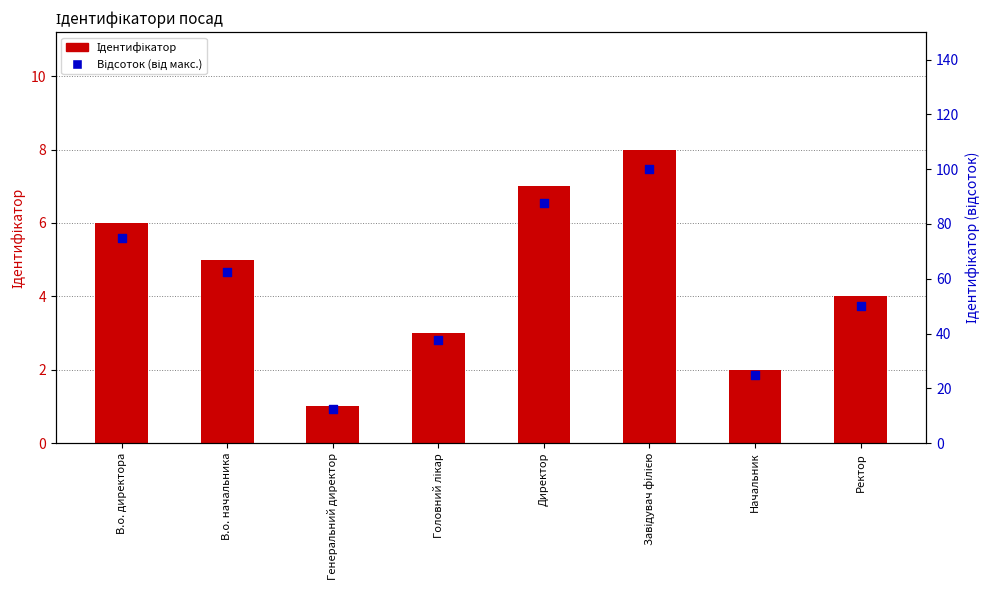

Which series has the largest total across all categories?

Відсоток (від макс.)